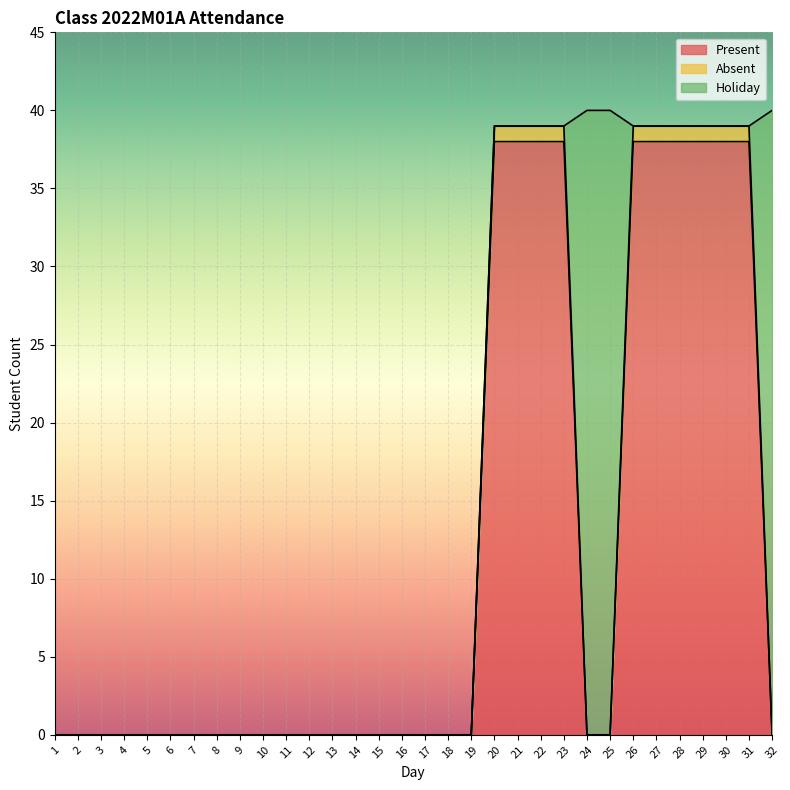

How many positive values does the Present series have?

10